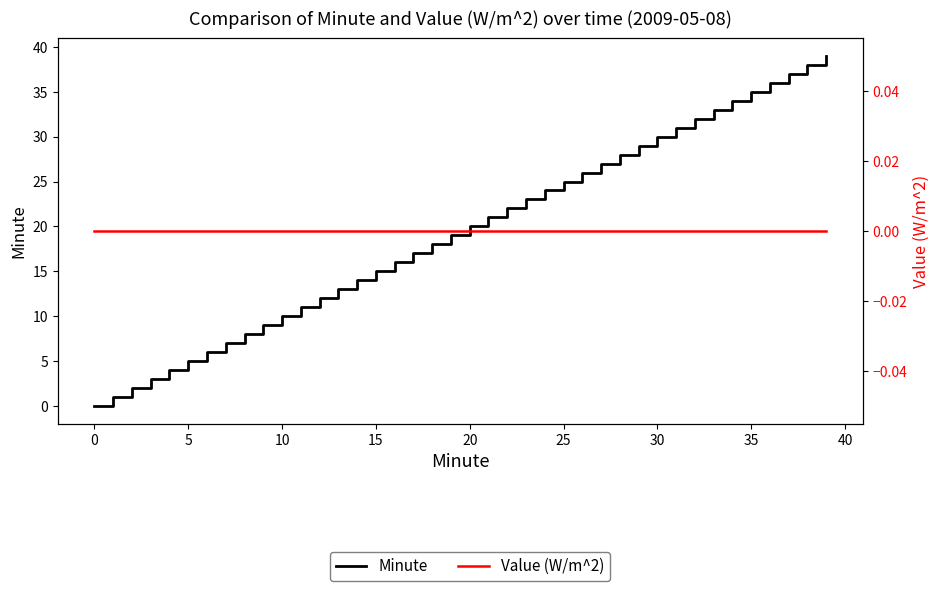

Does the chart display data point markers on the line(s)?

No